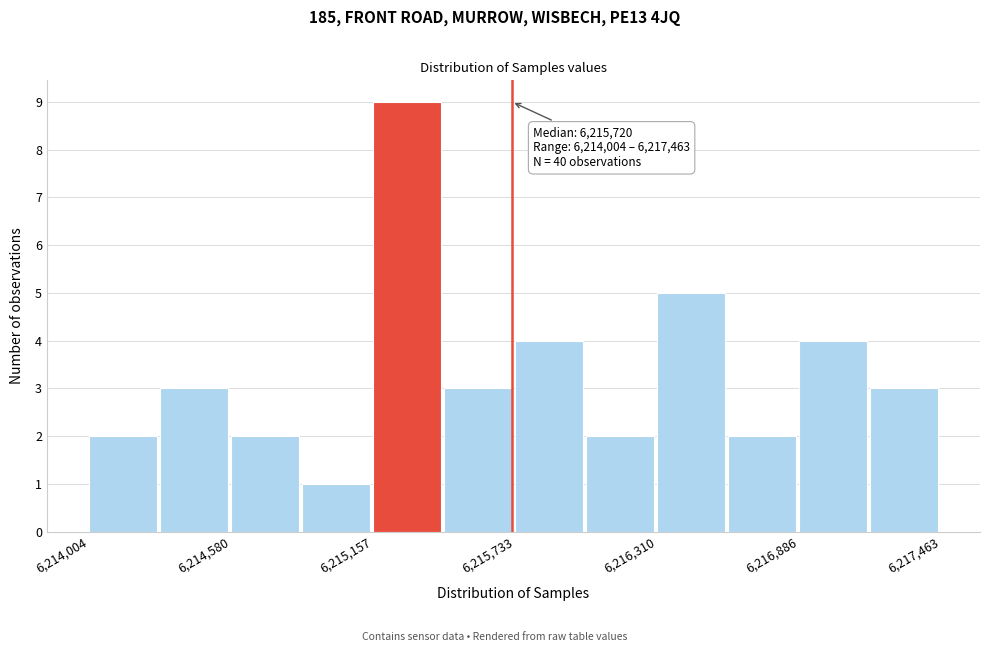

Around what value on the x-axis is the tallest bar? Give the approximate position of its centre, as read against the axis.

6215300